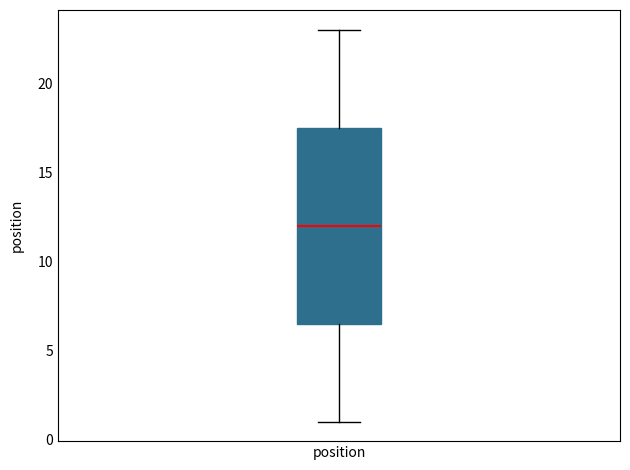

Transcribe this box plot: give where the median line is, the range the box spans, and where the two whiskers end, as read against the y-axis. The values are not printed on the chart, so give them approximately, as read against the axis.

median 12.0, box 6.5 to 17.5, whiskers 1.0 to 23.0